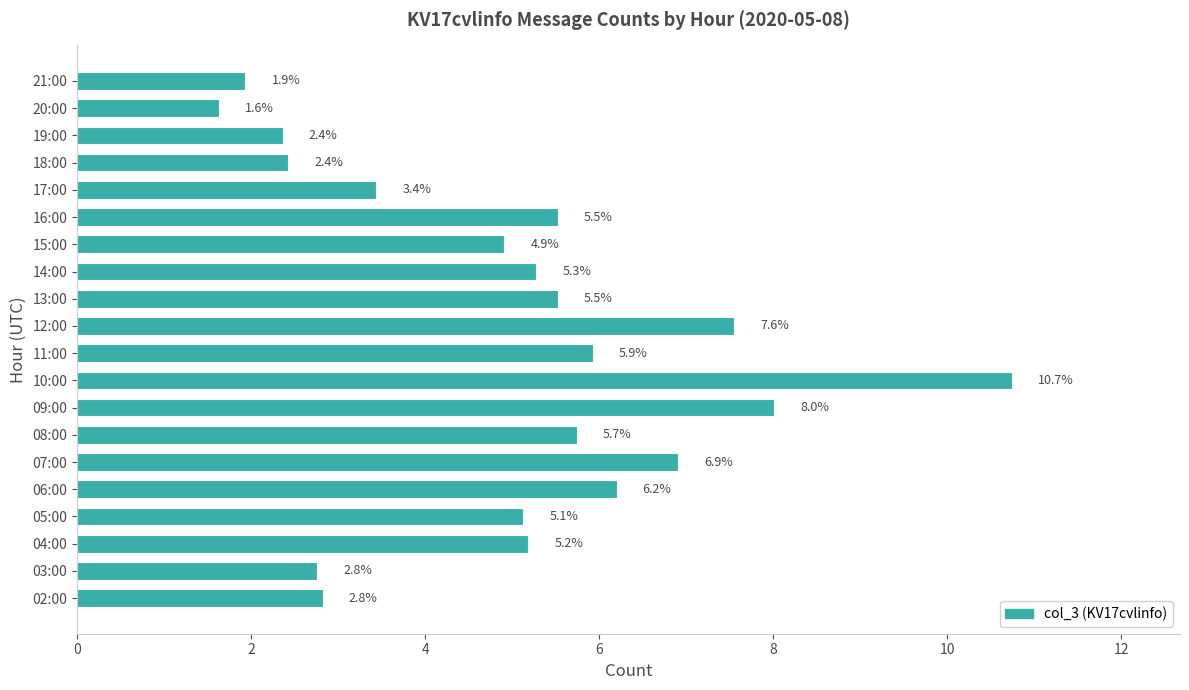

Read the value at 09:00.

8.0